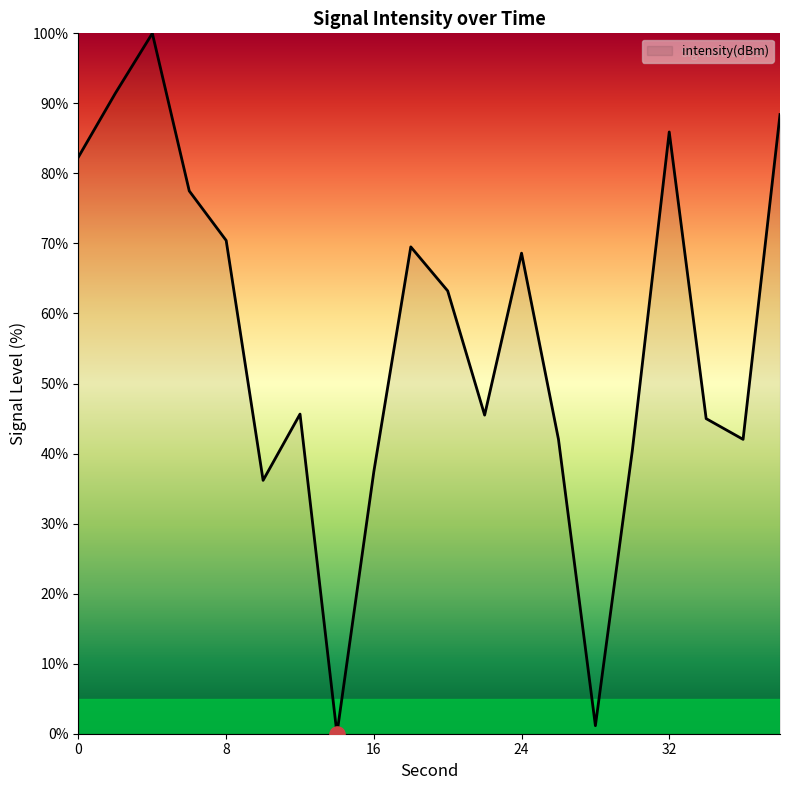

What is the difference between the maximum and minimum values?

100.0